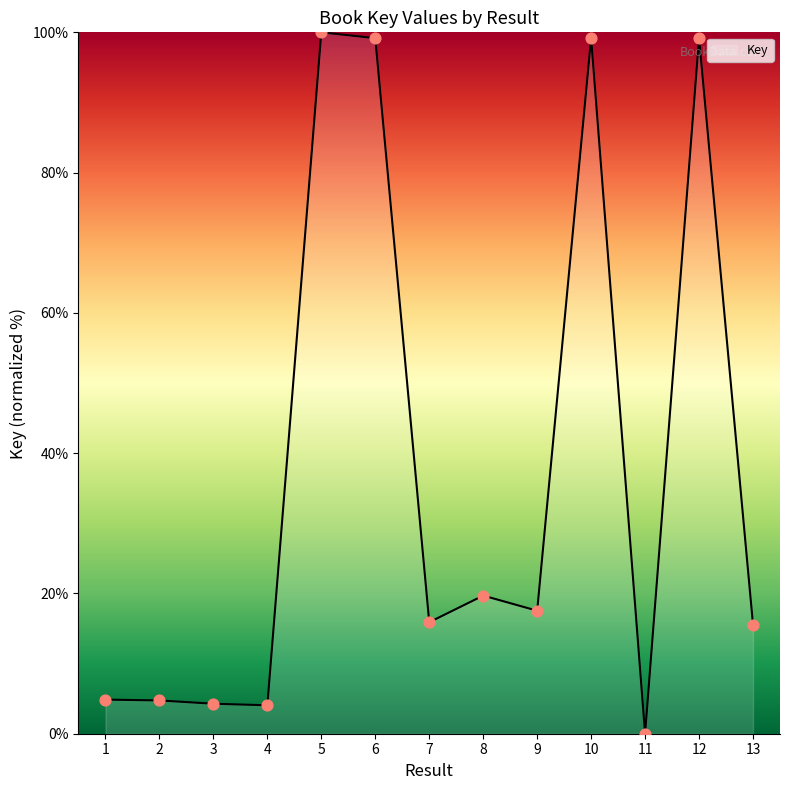

Which has a higher value, 7 or 3?

7